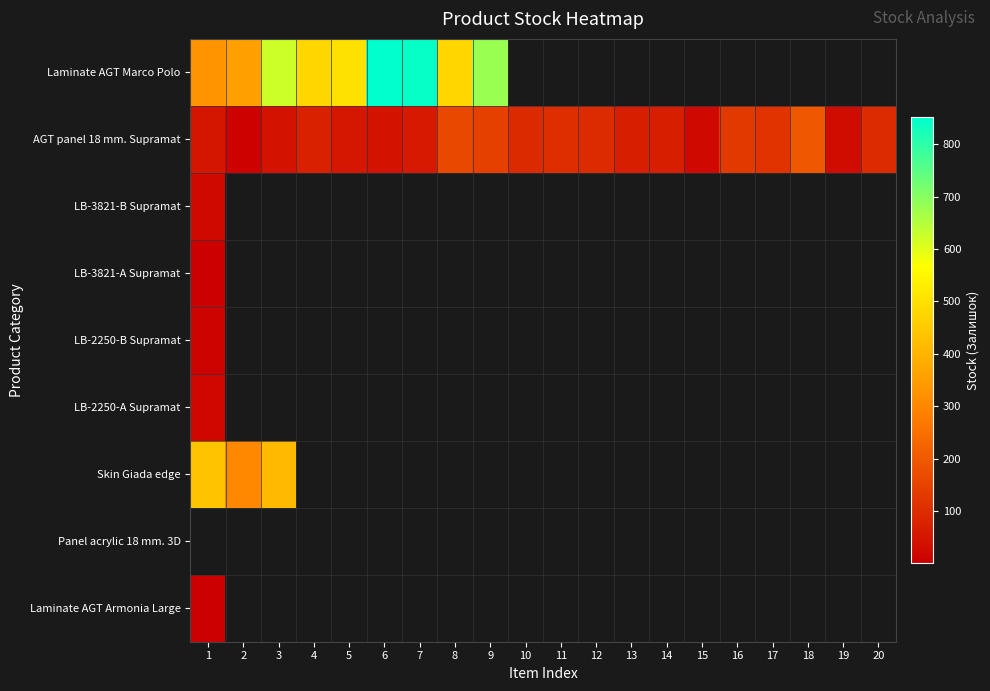

What is the minimum value shown in the chart?

1.0